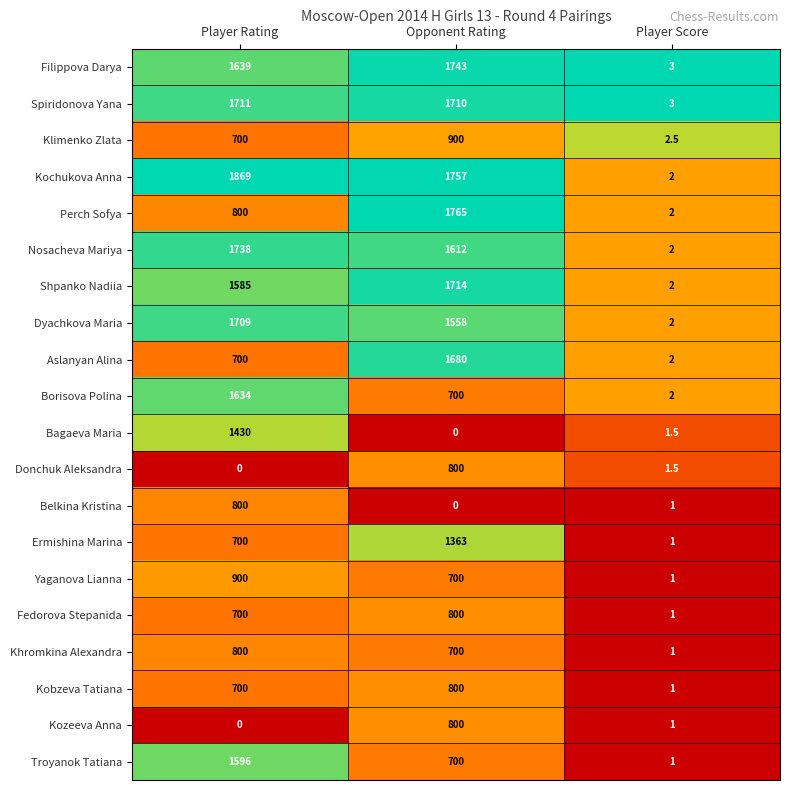

Which category has the highest value in the Dyachkova Maria series?

Player Rating